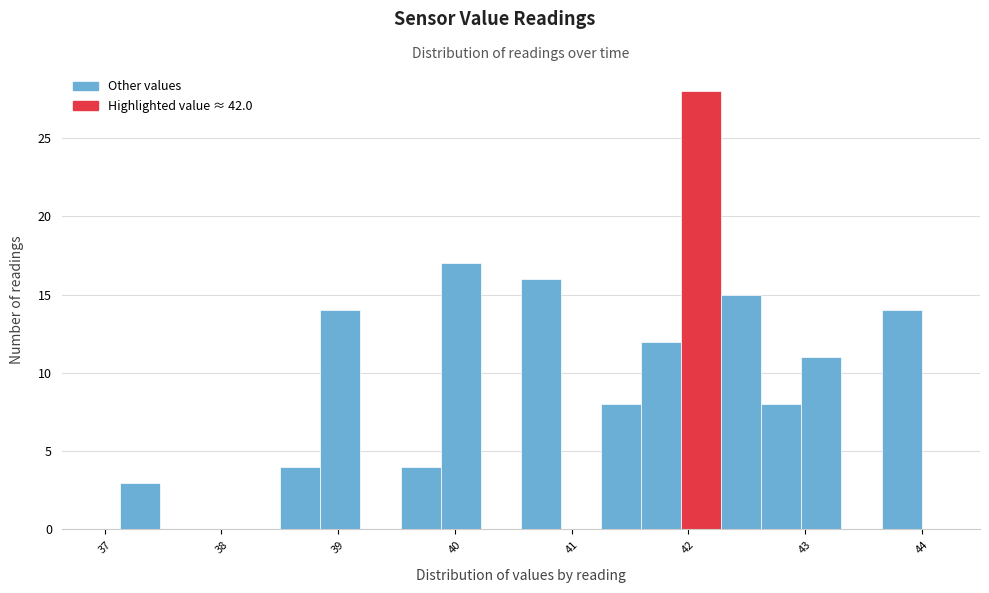

Around what value on the x-axis is the tallest bar? Give the approximate position of its centre, as read against the axis.

42.1